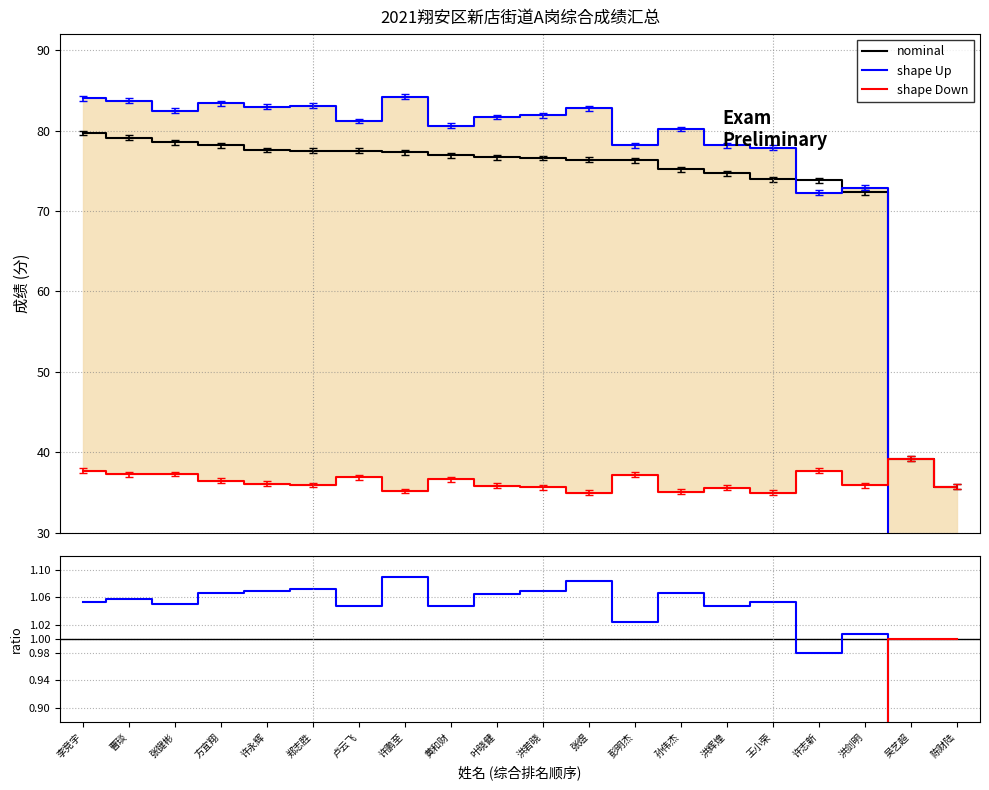

Where does the nominal series first go above 76?

李竞宇